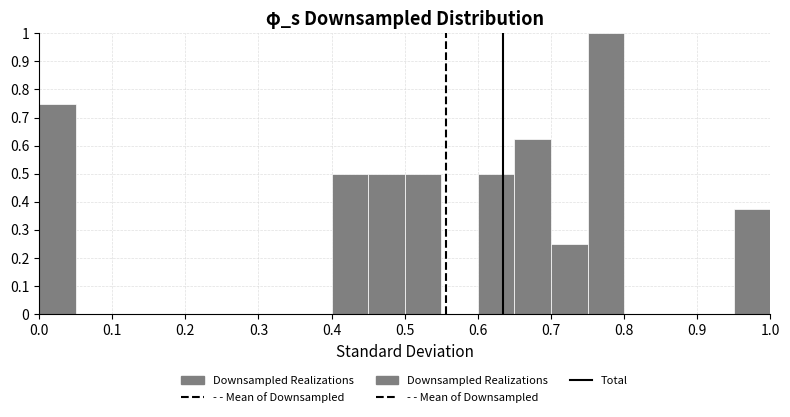

What is the height of the bar covering 0.65 to 0.70 on the x-axis? The values are not printed on the chart, so give them approximately, as read against the axis.

0.63